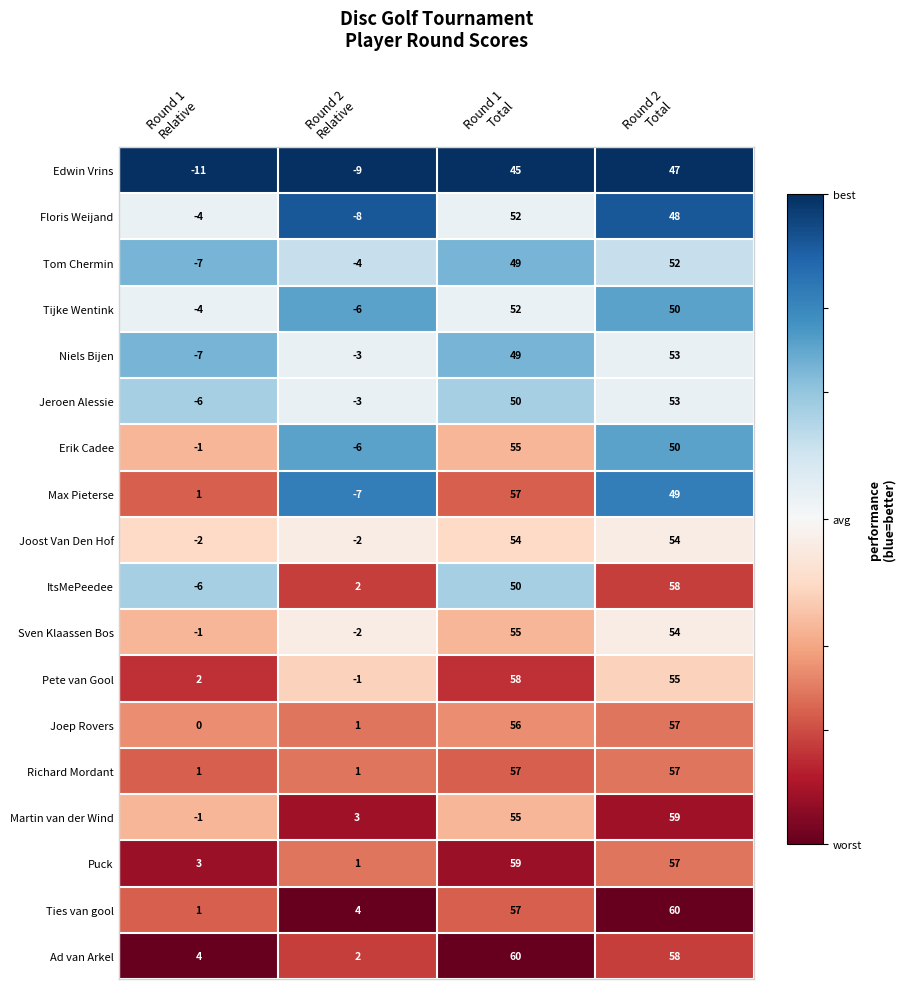

Which series has the largest total across all categories?

Ad van Arkel